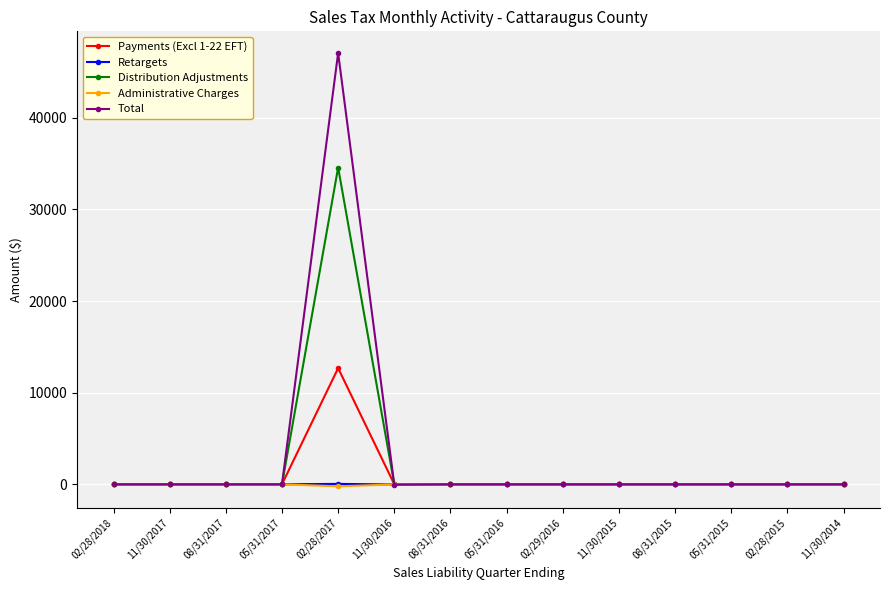

What is the label of the 1st point from the right?

11/30/2014